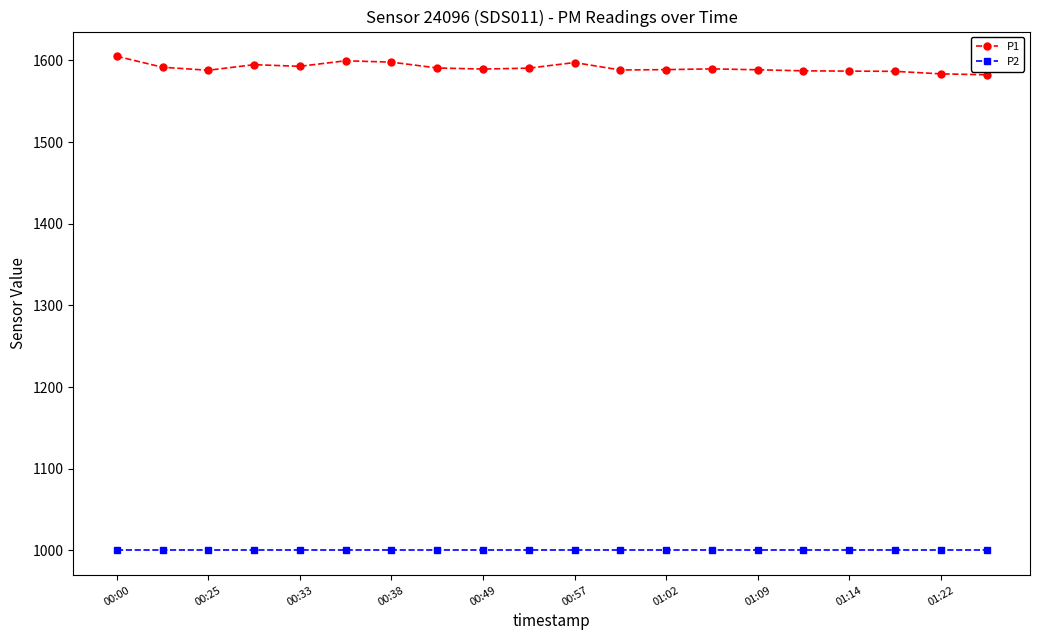

What is the value of the P2 point at the 1st from the left?

999.9